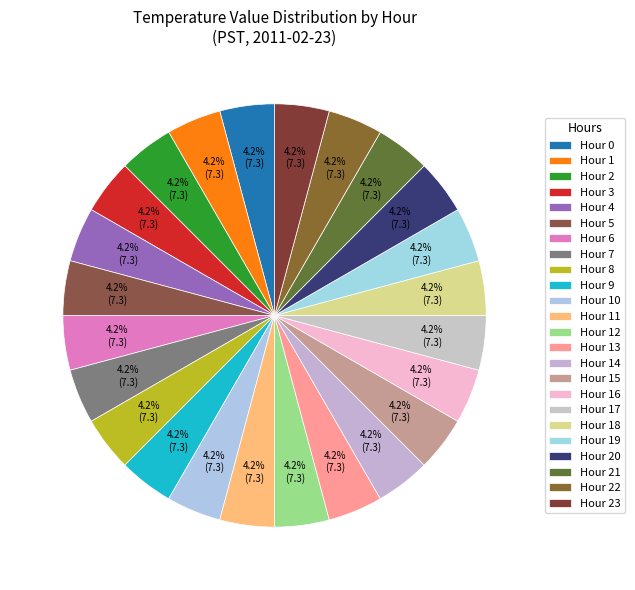

True or false: Hour 11 accounts for 12% of the total.

False